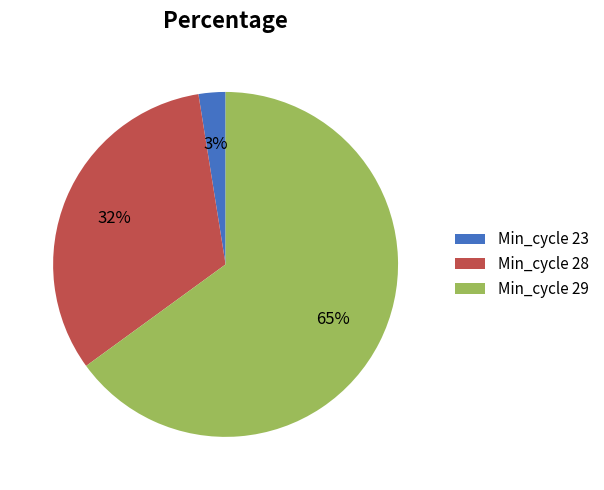

The Min_cycle 28 slice represents 23% of the pie. True or false?

False